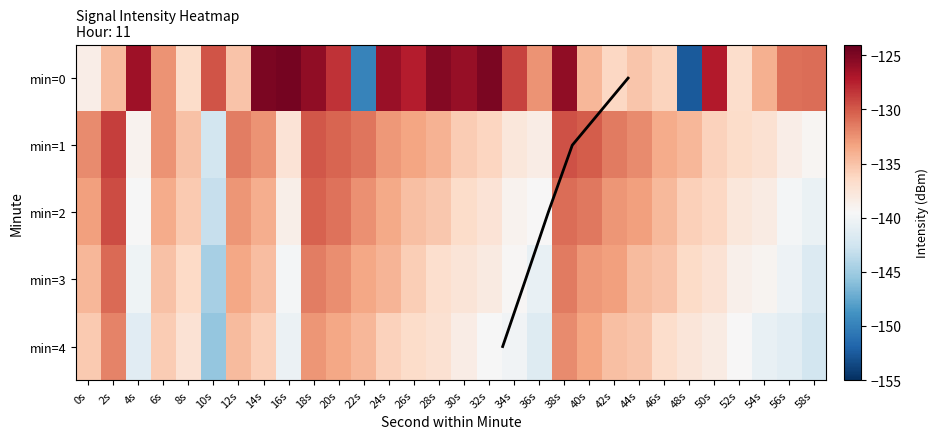

Reading left to right, extract all data points from this chart.

0: 0s=-138.5	2s=-134.6	4s=-126.4	6s=-132.5	8s=-136.7	10s=-129.7	12s=-135.1	14s=-125.0	16s=-124.7	18s=-125.7	20s=-128.3	22s=-149.8	24s=-126.1	26s=-127.3	28s=-125.2	30s=-126.1	32s=-124.9	34s=-129.0	36s=-132.6	38s=-125.8	40s=-134.3	42s=-136.2	44s=-135.1	46s=-136.1	48s=-152.5	50s=-127.2	52s=-136.7	54s=-134.0	56s=-131.0	58s=-130.8
1: 0s=-132.1	2s=-128.8	4s=-139.0	6s=-132.5	8s=-135.0	10s=-142.4	12s=-131.5	14s=-132.5	16s=-137.3	18s=-129.9	20s=-130.5	22s=-131.2	24s=-132.8	26s=-133.4	28s=-134.1	30s=-135.6	32s=-136.2	34s=-137.8	36s=-138.3	38s=-129.6	40s=-130.1	42s=-131.5	44s=-132.2	46s=-133.7	48s=-134.4	50s=-135.9	52s=-136.6	54s=-137.1	56s=-138.5	58s=-139.2
2: 0s=-135.4	2s=-131.8	4s=-141.3	6s=-135.6	8s=-137.2	10s=-145.5	12s=-134.6	14s=-135.8	16s=-140.4	18s=-132.7	20s=-133.5	22s=-134.3	24s=-135.9	26s=-136.6	28s=-137.1	30s=-138.4	32s=-139.6	34s=-140.1	36s=-141.5	38s=-132.2	40s=-133.4	42s=-134.8	44s=-135.2	46s=-136.8	48s=-137.6	50s=-138.2	52s=-139.4	54s=-140.6	56s=-141.1	58s=-142.3
3: 0s=-134.3	2s=-130.7	4s=-140.2	6s=-134.9	8s=-136.4	10s=-144.6	12s=-133.5	14s=-134.7	16s=-139.8	18s=-131.6	20s=-132.3	22s=-133.5	24s=-134.2	26s=-135.7	28s=-136.9	30s=-137.5	32s=-138.1	34s=-139.3	36s=-140.7	38s=-131.4	40s=-132.8	42s=-133.2	44s=-134.6	46s=-135.1	48s=-136.5	50s=-137.3	52s=-138.7	54s=-139.1	56s=-140.3	58s=-141.6
4: 0s=-133.2	2s=-129.4	4s=-139.6	6s=-133.8	8s=-135.5	10s=-143.1	12s=-132.7	14s=-133.9	16s=-138.6	18s=-130.3	20s=-131.1	22s=-132.4	24s=-133.6	26s=-134.8	28s=-135.3	30s=-136.7	32s=-137.4	34s=-138.9	36s=-139.5	38s=-130.8	40s=-131.3	42s=-132.6	44s=-133.1	46s=-134.5	48s=-135.8	50s=-136.3	52s=-137.7	54s=-138.2	56s=-139.8	58s=-140.5